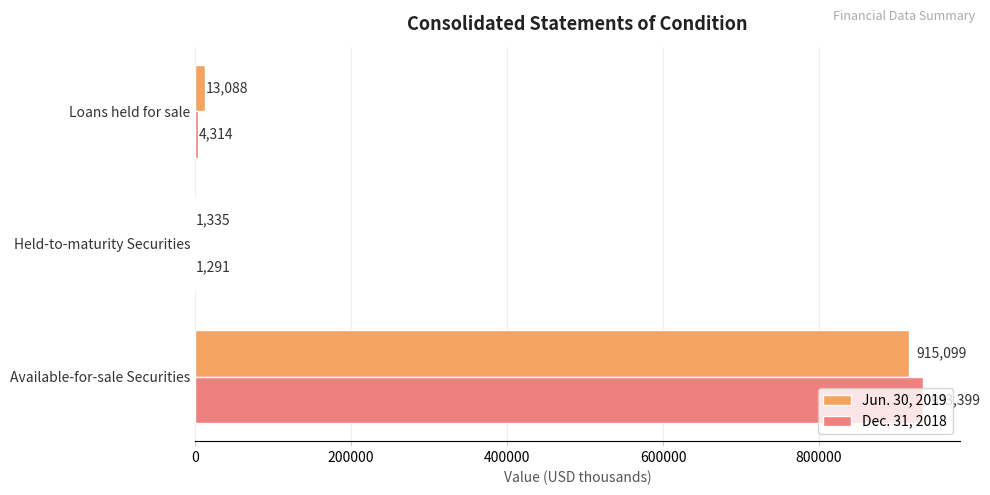

Which series has the largest total across all categories?

Dec. 31, 2018